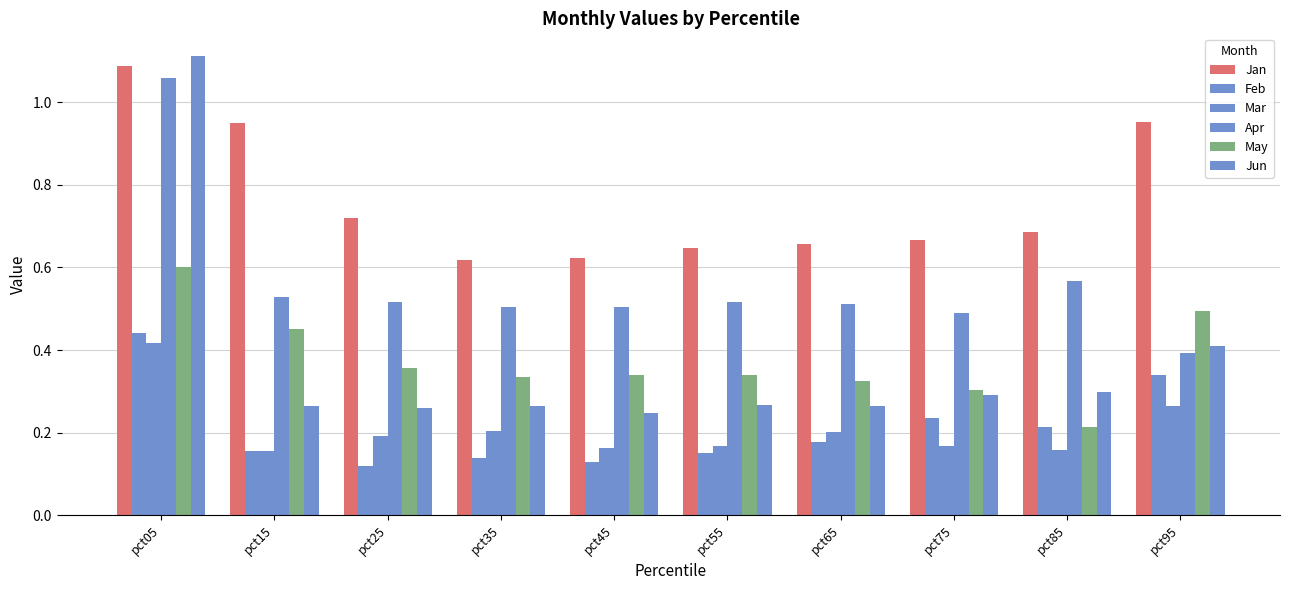

Count the number of data series in this chart.

6